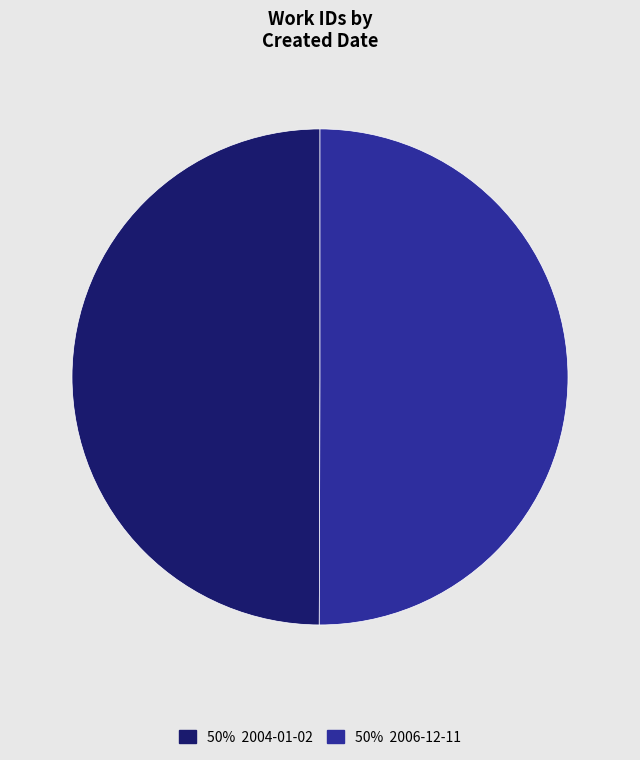

Approximately how many times larger is the value at 50% 2006-12-11 compared to 50% 2004-01-02?

1.0